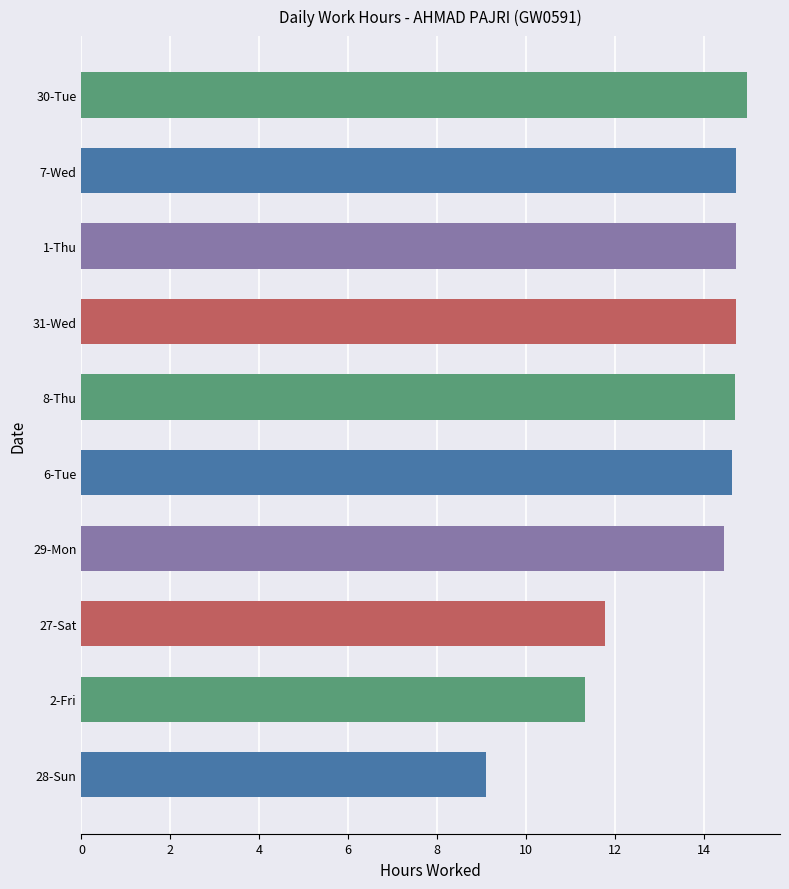

Count the number of data series in this chart.

1